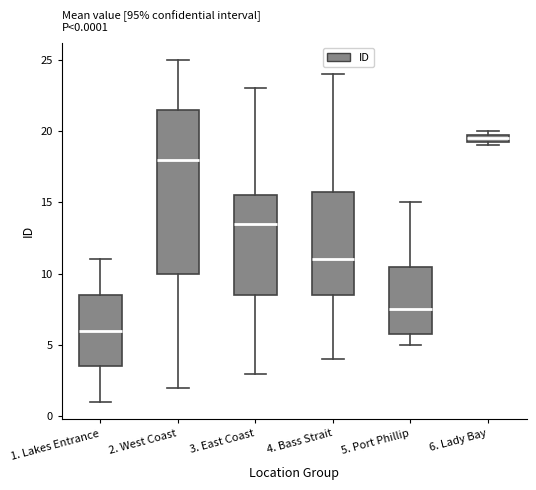

Which box's median line is the lowest?

1. Lakes Entrance